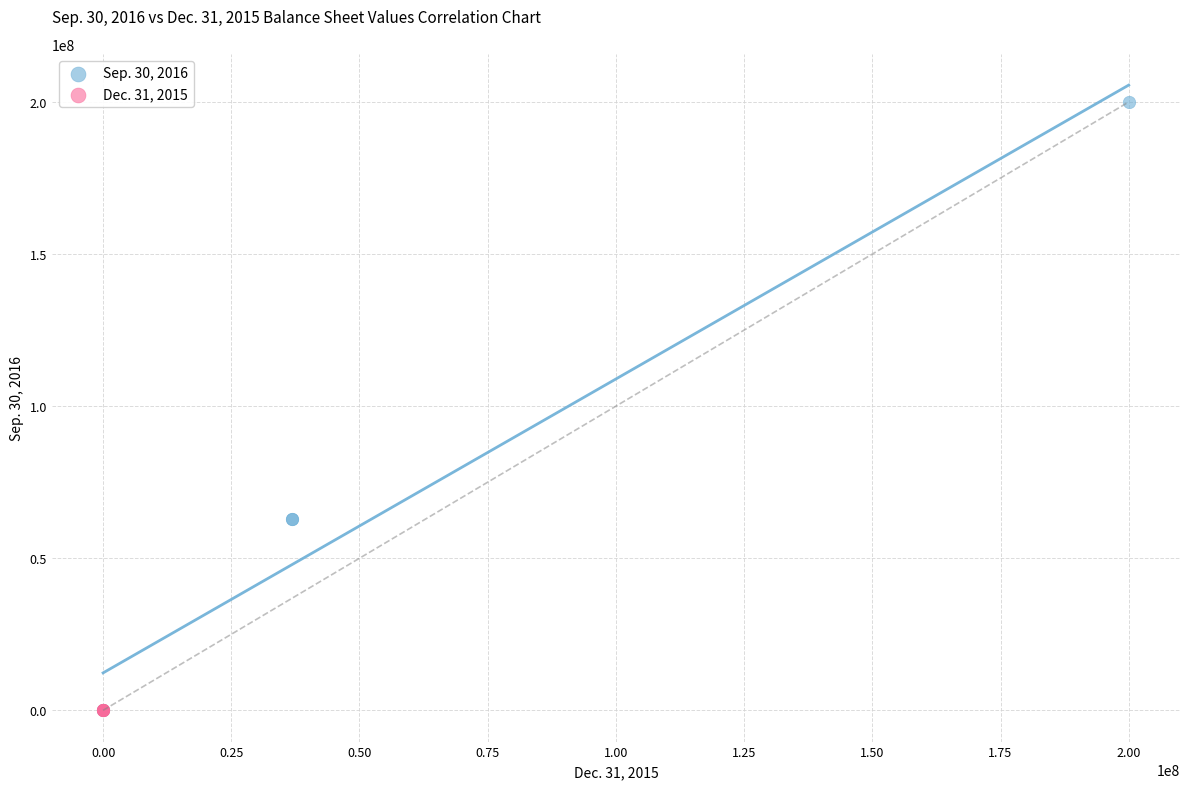

Which series contains the highest Y value?

Sep. 30, 2016